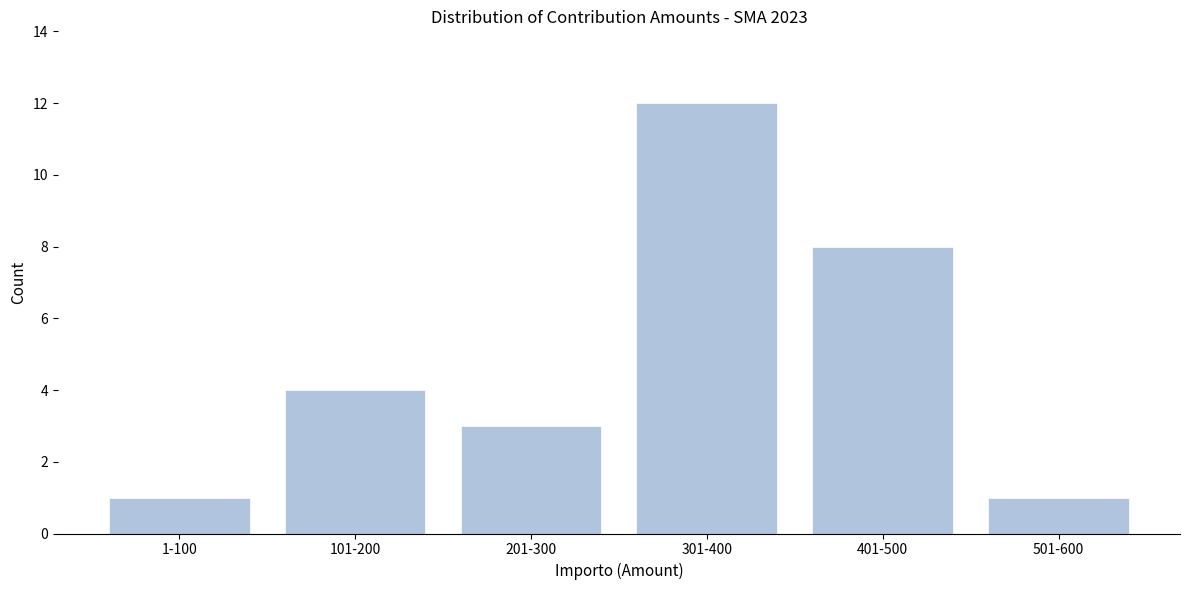

Reading left to right, list all the values displayed in this chart.

1	4	3	12	8	1